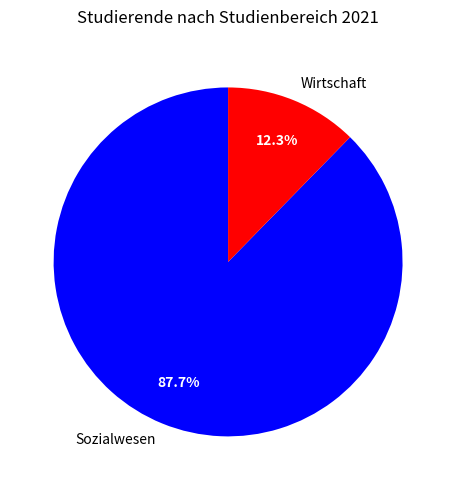

To the nearest percent, what is the difference between the largest and smallest slice percentages?

75%